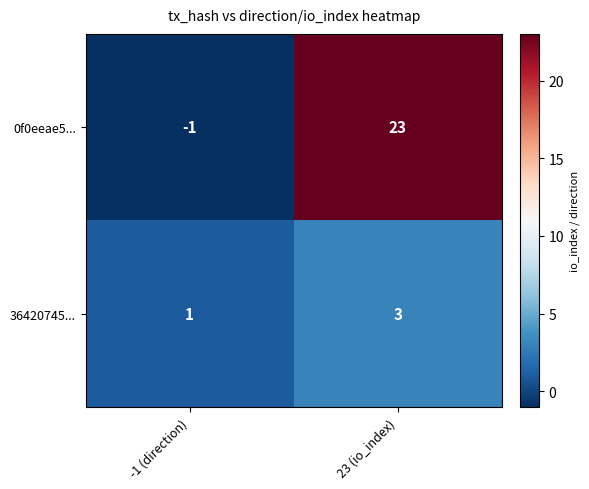

Which series changed the most between -1 (direction) and 23 (io_index)?

0f0eeae5...